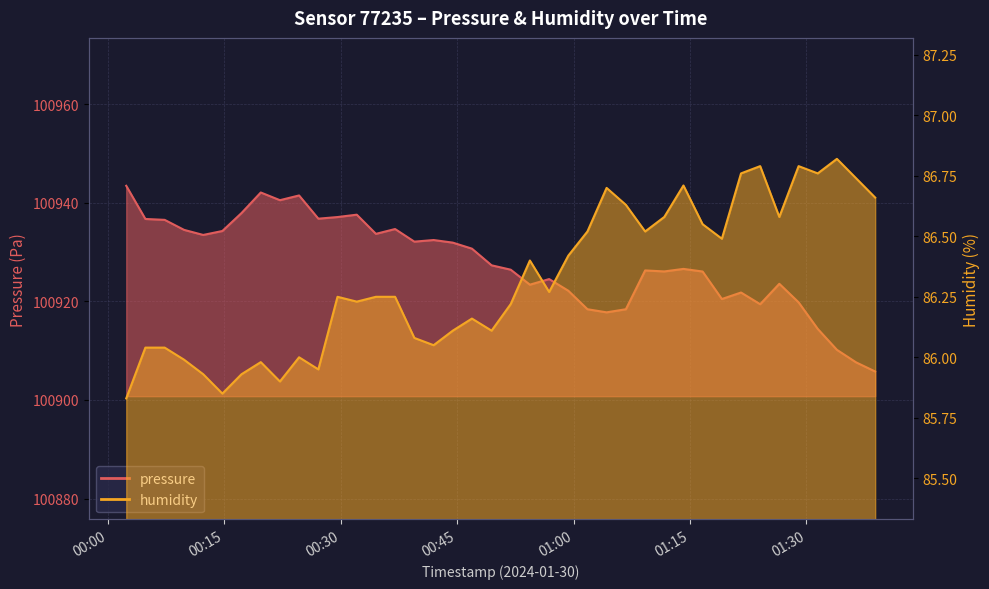

Where does the pressure series first go above 100927?

2024-01-30T00:02:22